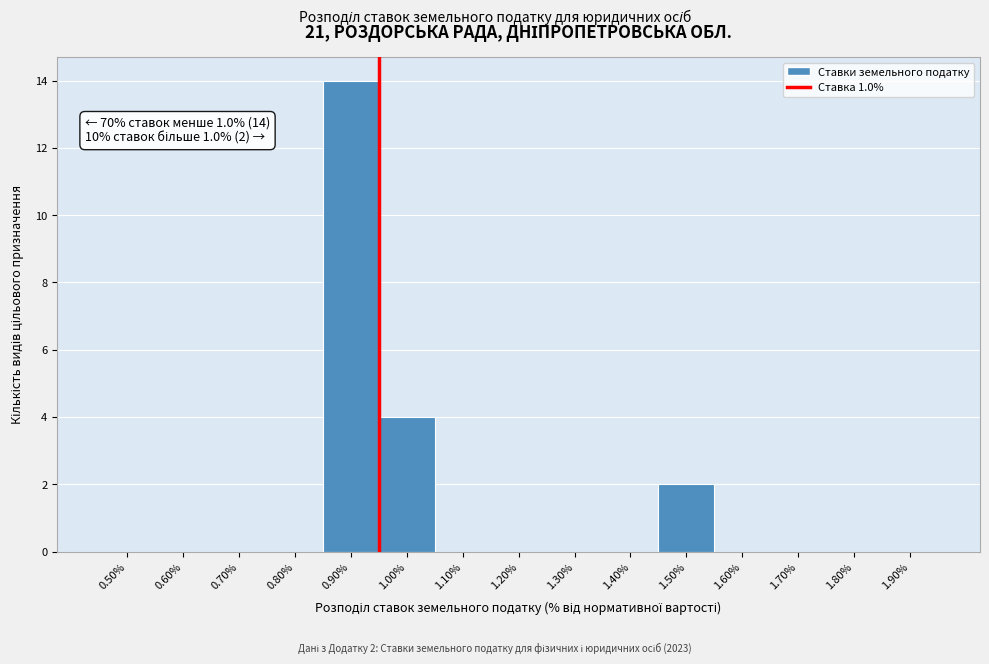

Reading left to right, what are all the values shown in this chart?

0.50%=0	0.60%=0	0.70%=0	0.80%=0	0.90%=14	1.00%=4	1.10%=0	1.20%=0	1.30%=0	1.40%=0	1.50%=2	1.60%=0	1.70%=0	1.80%=0	1.90%=0